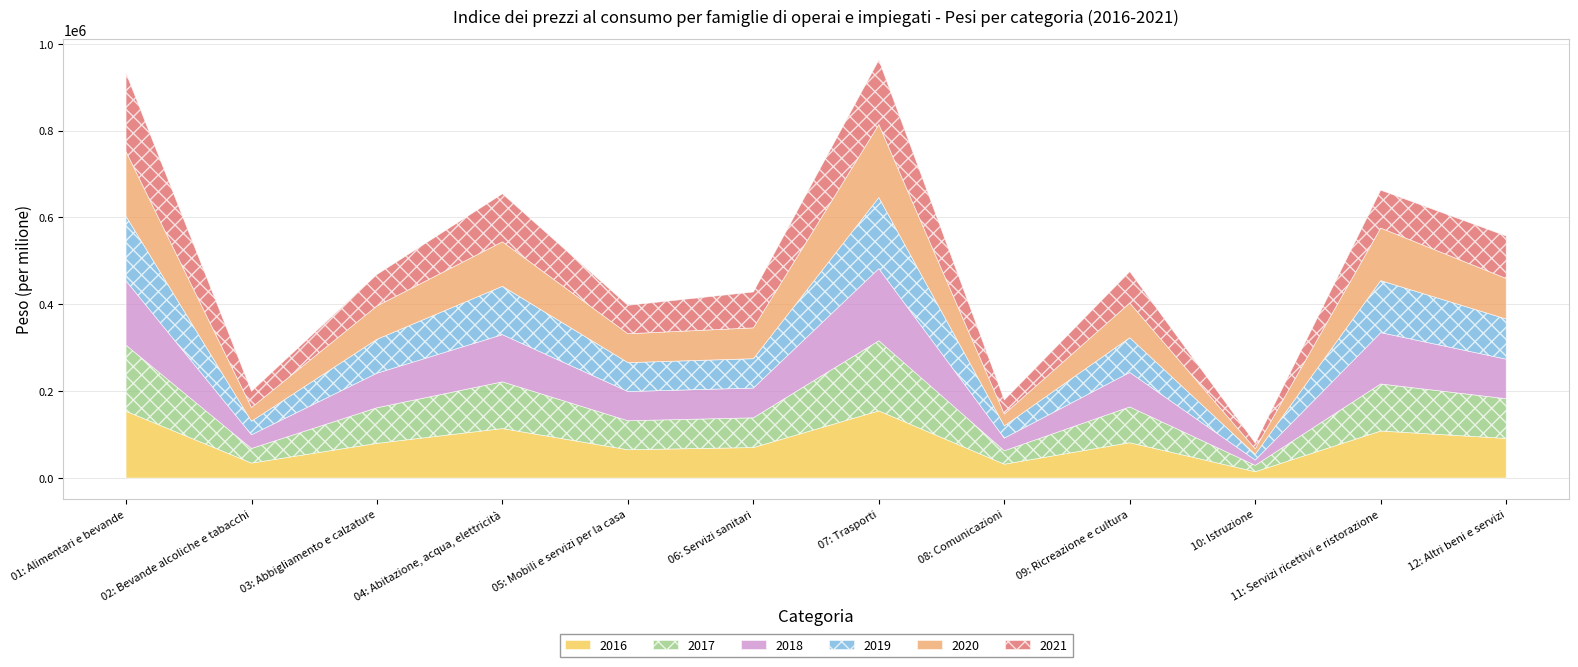

After their last crossing, which series has the higher values: 2018 or 2021?

2021